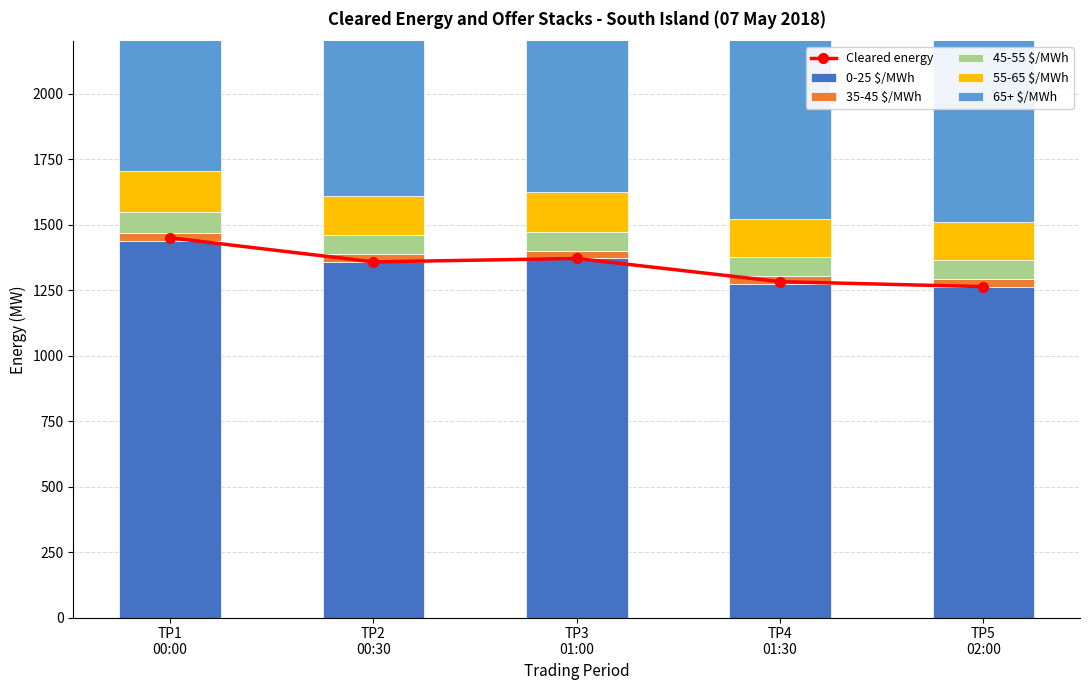

At which label is Cleared energy closest to 1356?

TP2
00:30